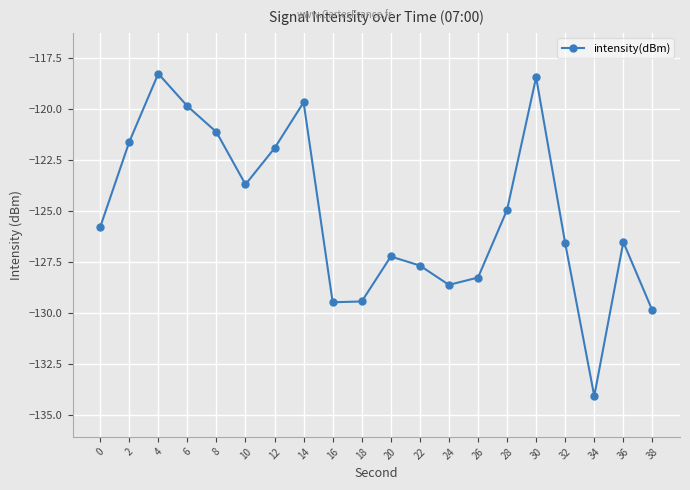

How many data points does each series have?

20